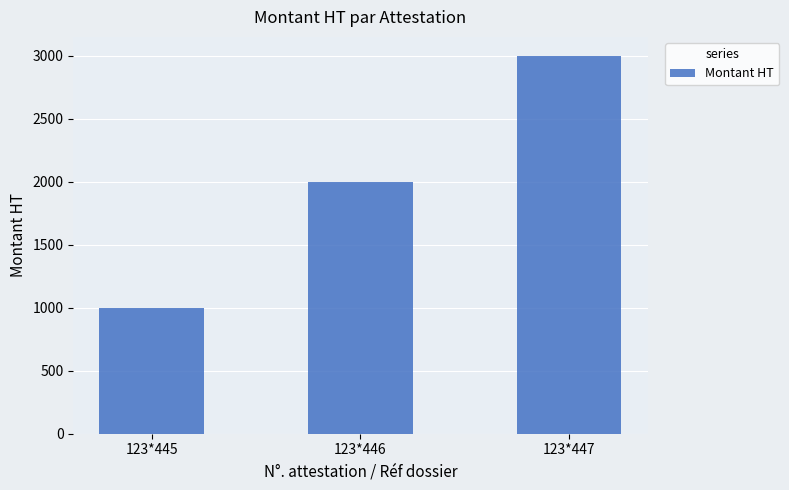

Reading left to right, transcribe all the data shown in this chart.

123*445=1000	123*446=2000	123*447=3000